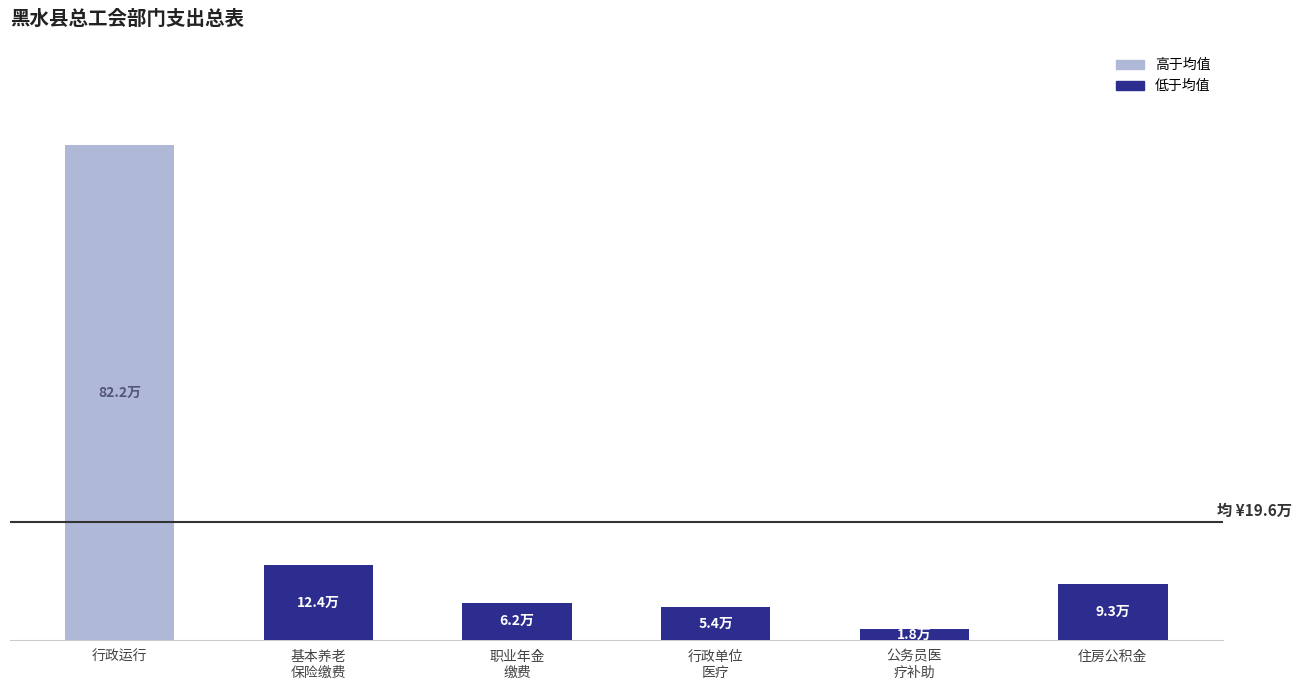

Is it true that the value at 行政单位
医疗 is 96825.4?

False